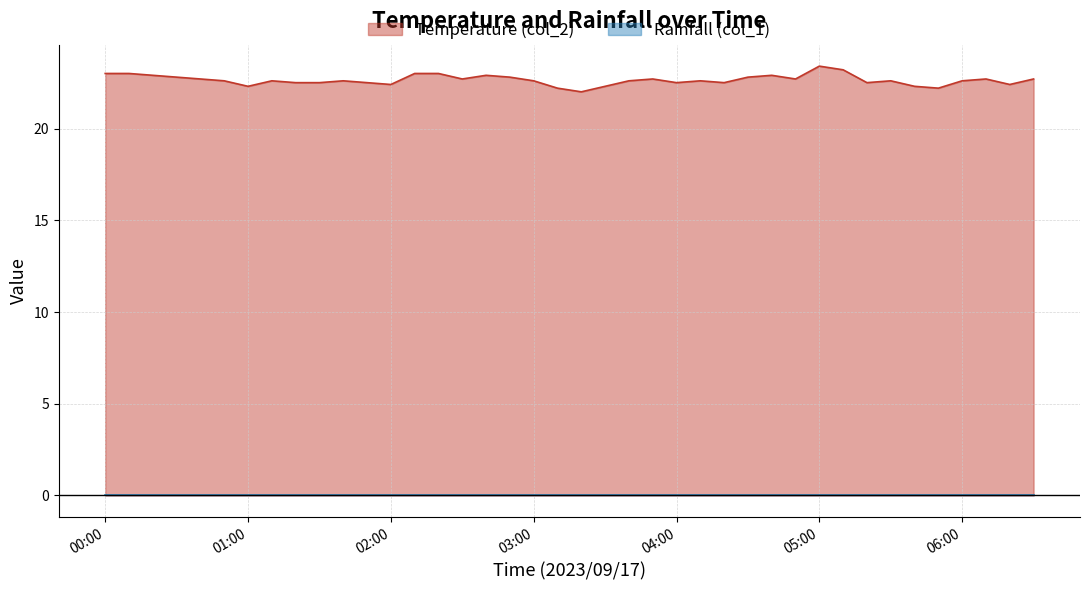

What is the difference between the maximum and second lowest values?

1.2